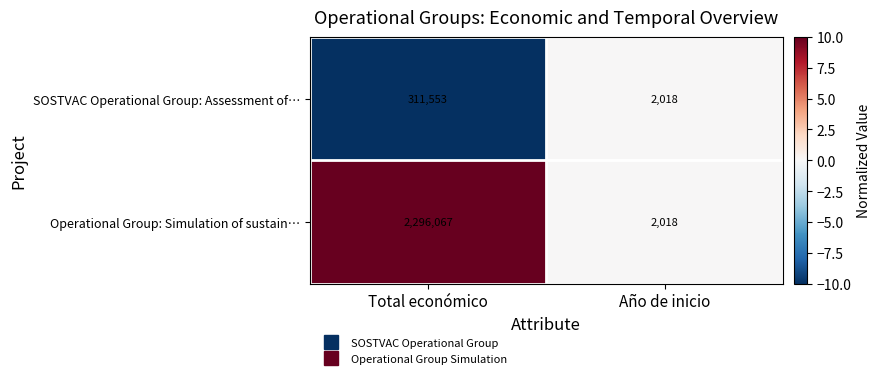

Rank the series by their maximum value, from highest to lowest.

Operational Group: Simulation of sustain…, SOSTVAC Operational Group: Assessment of…